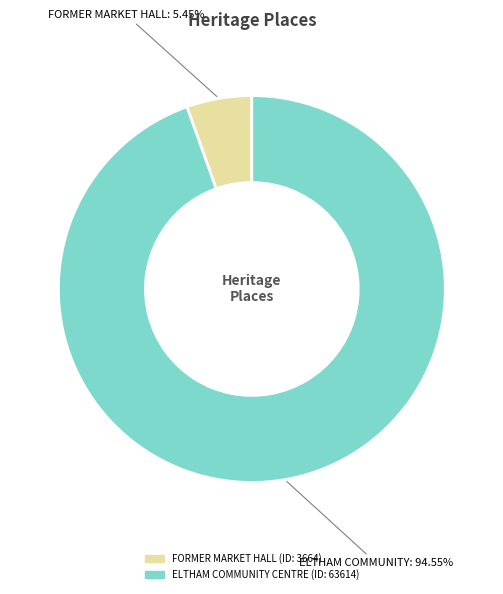

Does any single category account for the majority?

Yes